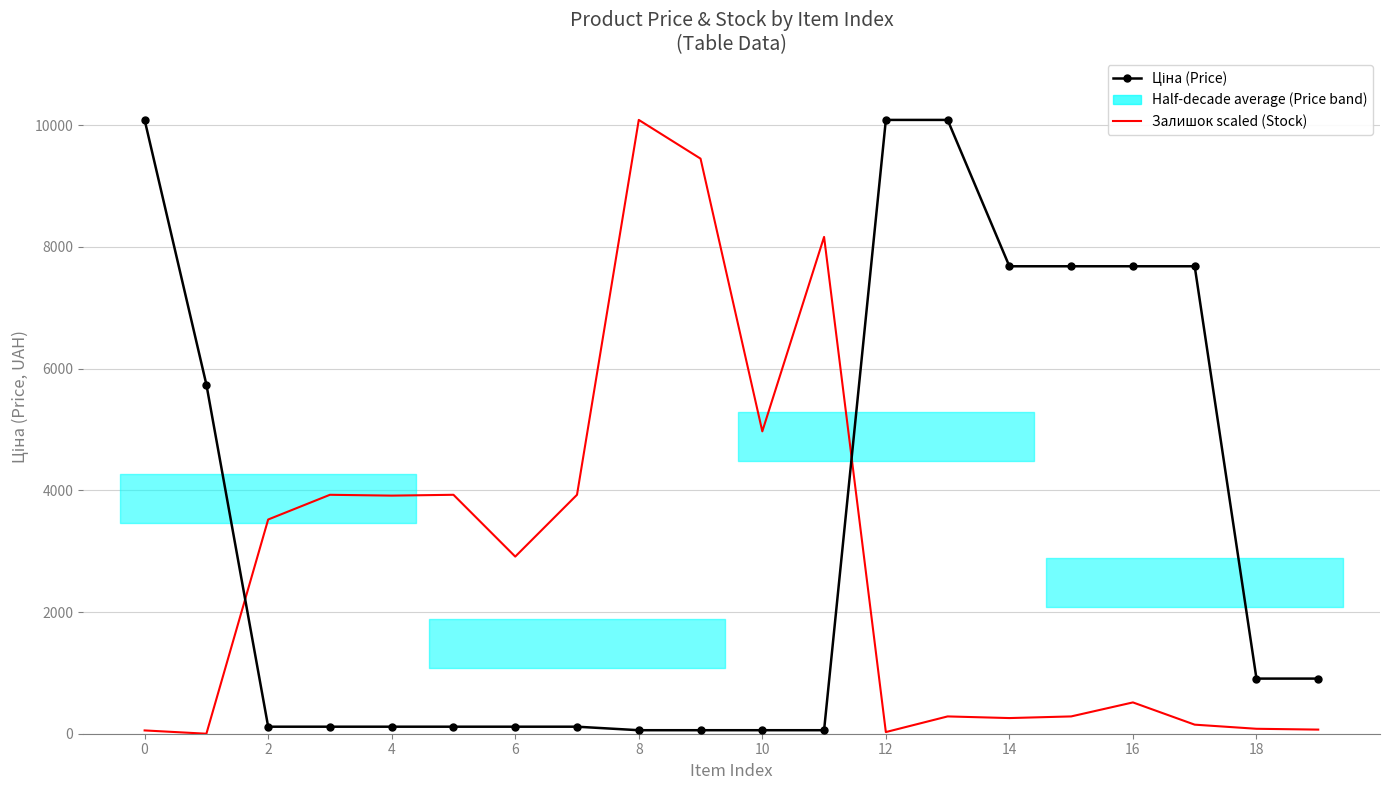

How many values in the Залишок scaled (Stock) series exceed 2910?

10